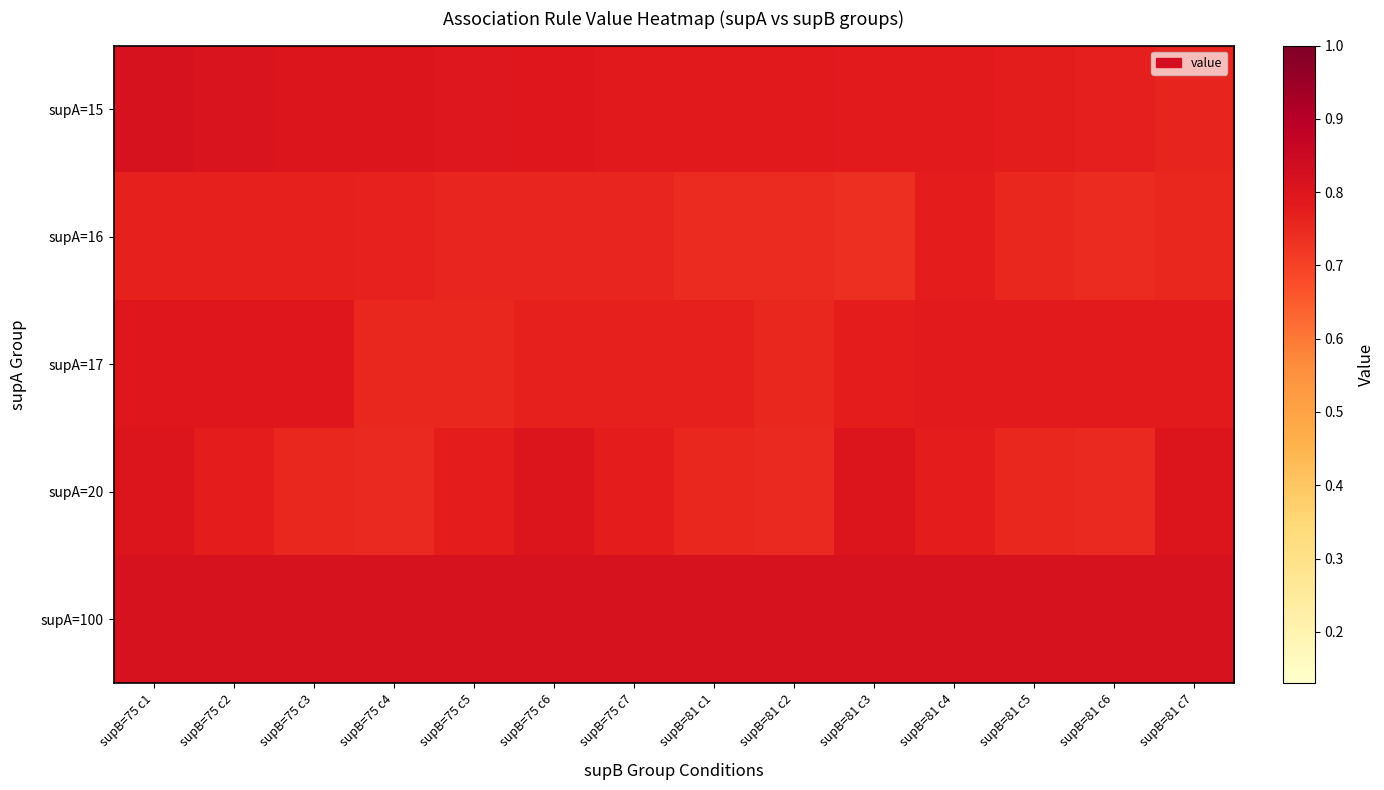

Reading left to right, list all the values displayed in this chart.

supA=15: supB=75 c1=0.8	supB=75 c2=0.8	supB=75 c3=0.8	supB=75 c4=0.8	supB=75 c5=0.8	supB=75 c6=0.8	supB=75 c7=0.8	supB=81 c1=0.8	supB=81 c2=0.8	supB=81 c3=0.8	supB=81 c4=0.8	supB=81 c5=0.8	supB=81 c6=0.8	supB=81 c7=0.8
supA=16: supB=75 c1=0.8	supB=75 c2=0.8	supB=75 c3=0.8	supB=75 c4=0.8	supB=75 c5=0.8	supB=75 c6=0.8	supB=75 c7=0.8	supB=81 c1=0.7	supB=81 c2=0.7	supB=81 c3=0.7	supB=81 c4=0.8	supB=81 c5=0.8	supB=81 c6=0.7	supB=81 c7=0.8
supA=17: supB=75 c1=0.8	supB=75 c2=0.8	supB=75 c3=0.8	supB=75 c4=0.8	supB=75 c5=0.8	supB=75 c6=0.8	supB=75 c7=0.8	supB=81 c1=0.8	supB=81 c2=0.8	supB=81 c3=0.8	supB=81 c4=0.8	supB=81 c5=0.8	supB=81 c6=0.8	supB=81 c7=0.8
supA=20: supB=75 c1=0.8	supB=75 c2=0.8	supB=75 c3=0.8	supB=75 c4=0.8	supB=75 c5=0.8	supB=75 c6=0.8	supB=75 c7=0.8	supB=81 c1=0.8	supB=81 c2=0.8	supB=81 c3=0.8	supB=81 c4=0.8	supB=81 c5=0.8	supB=81 c6=0.8	supB=81 c7=0.8
supA=100: supB=75 c1=0.8	supB=75 c2=0.8	supB=75 c3=0.8	supB=75 c4=0.8	supB=75 c5=0.8	supB=75 c6=0.8	supB=75 c7=0.8	supB=81 c1=0.8	supB=81 c2=0.8	supB=81 c3=0.8	supB=81 c4=0.8	supB=81 c5=0.8	supB=81 c6=0.8	supB=81 c7=0.8